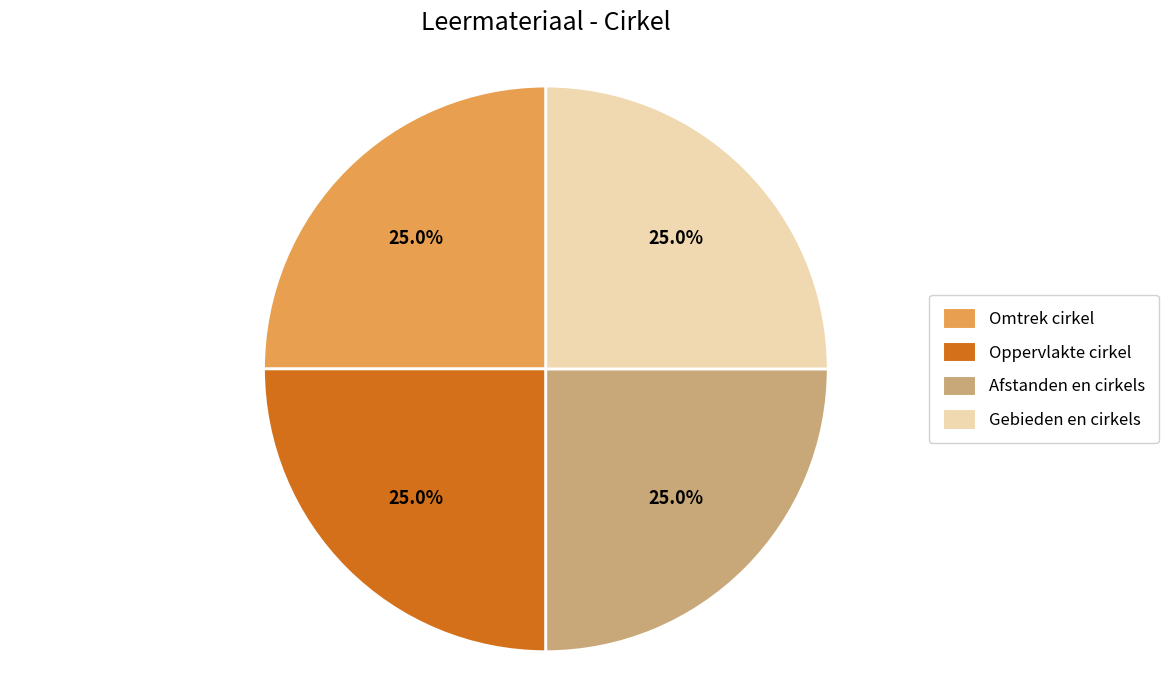

What is the ratio of the value at Gebieden en cirkels to the value at Afstanden en cirkels?

1.0